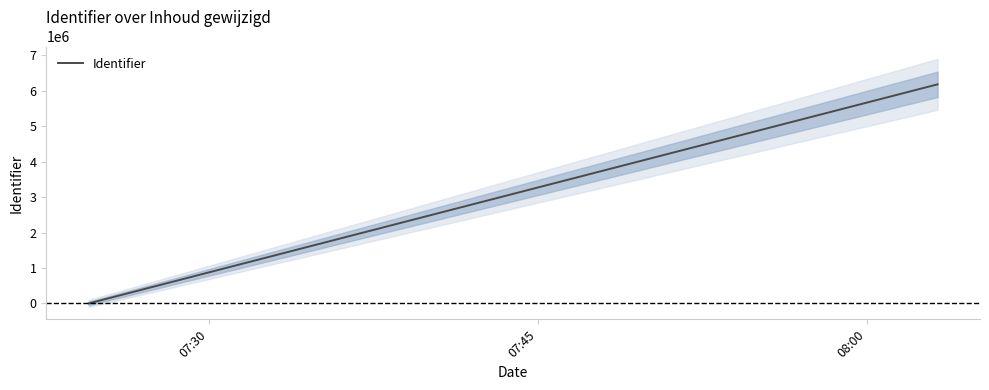

What is the sum of all values?

18541209